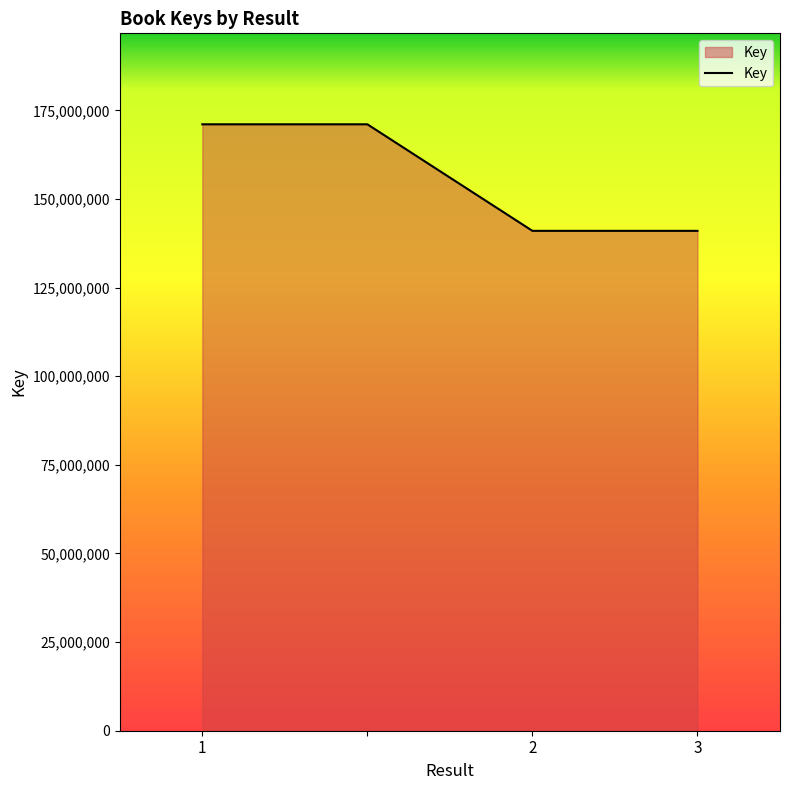

What is the greatest value displayed?

171075474